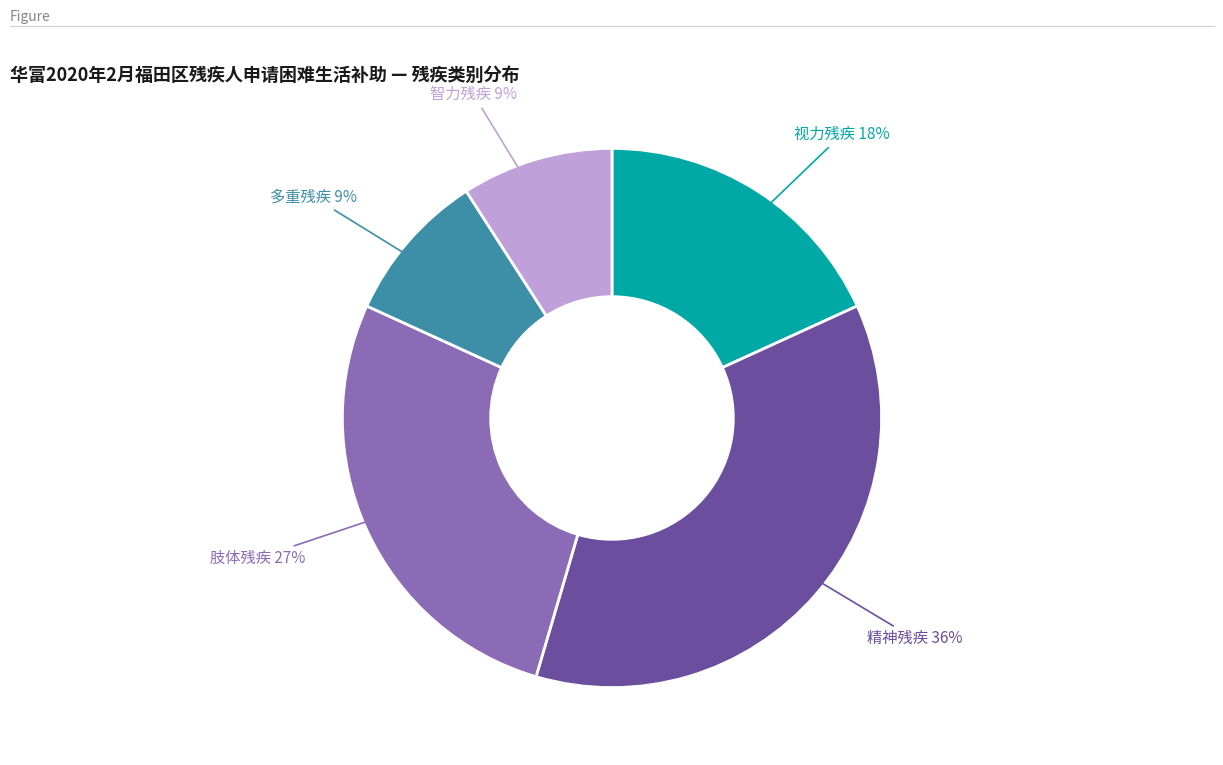

To the nearest percent, what is the combined percentage of 肢体残疾 and 精神残疾?

64%